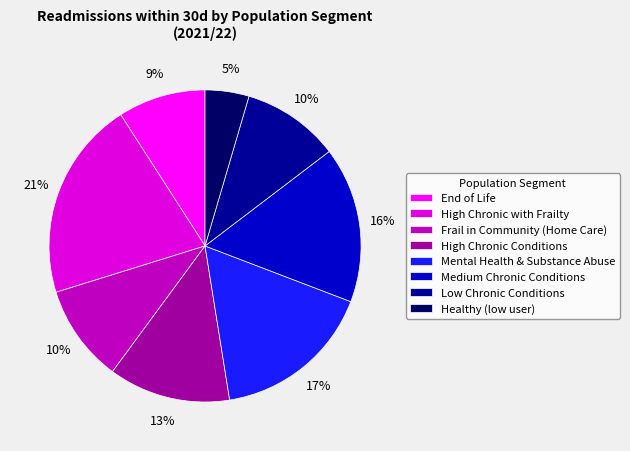

To the nearest percent, what portion does Healthy (low user) represent?

5%